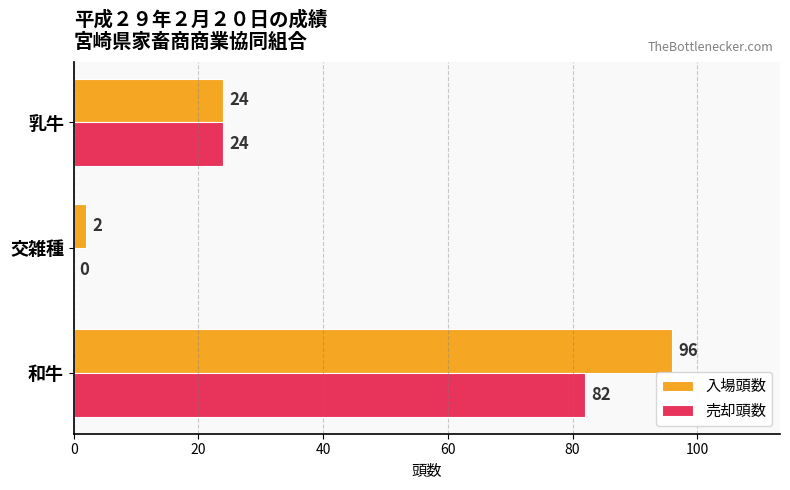

Which series changed the most between 和牛 and 交雑種?

入場頭数